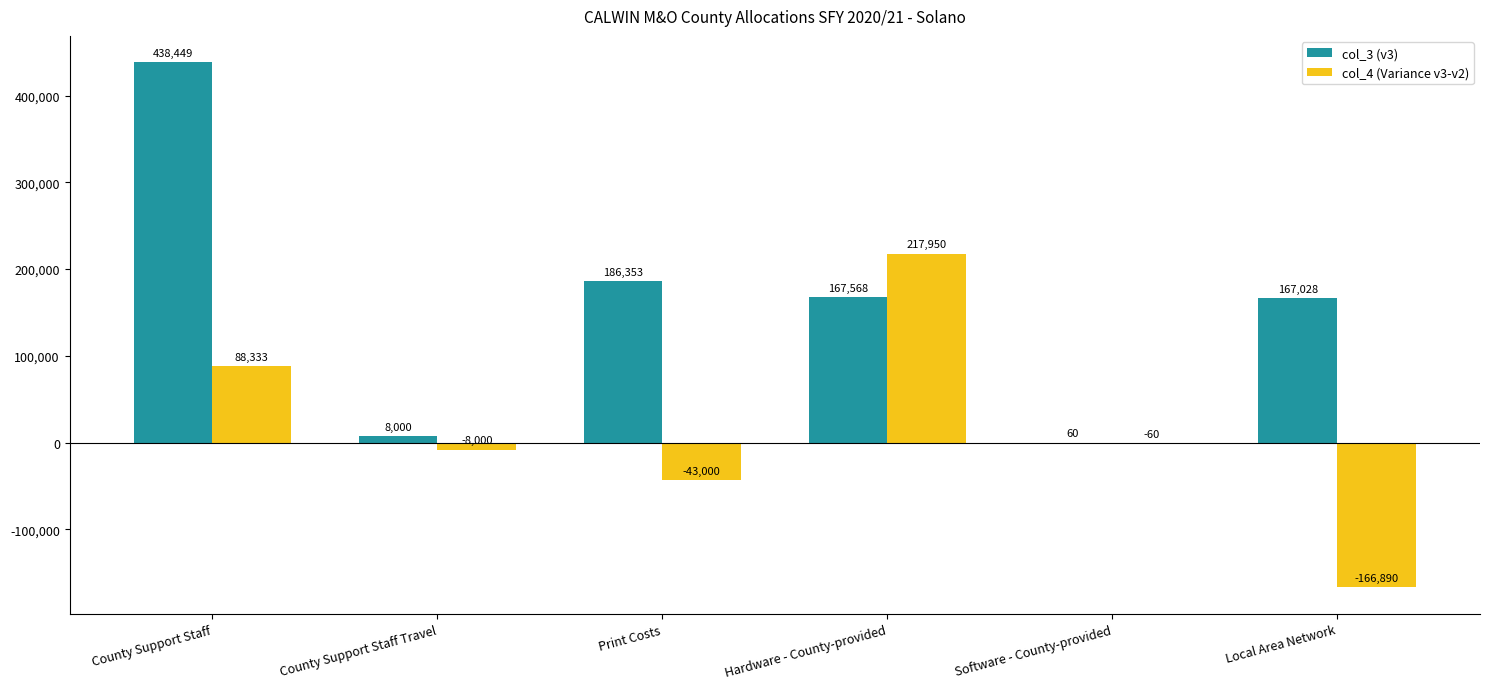

What is the maximum value shown in the chart?

438449